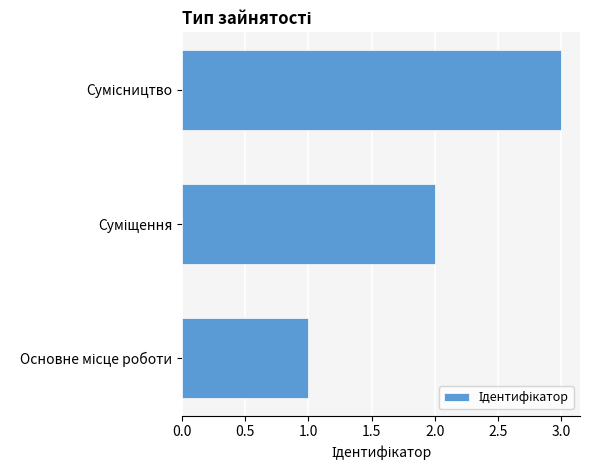

What is the maximum value shown in the chart?

3